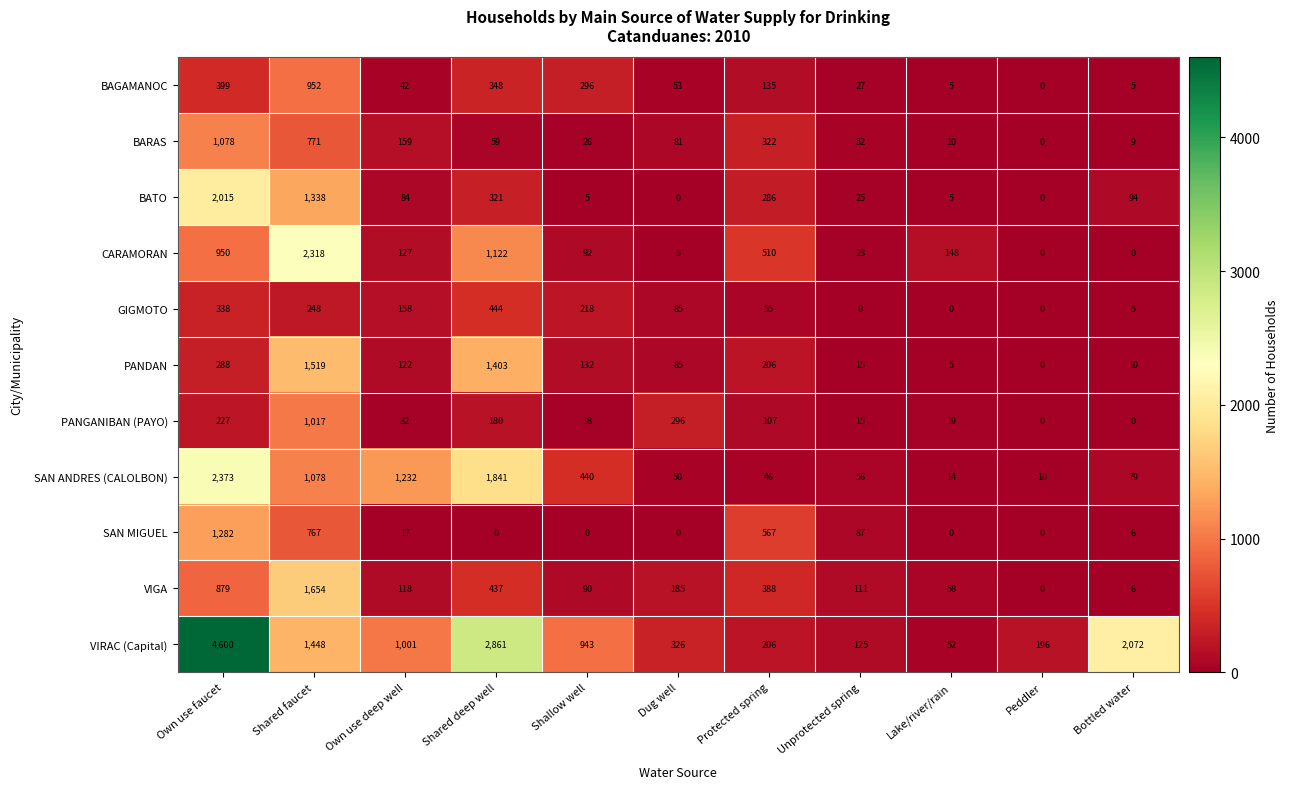

What is the maximum value shown in the chart?

4600